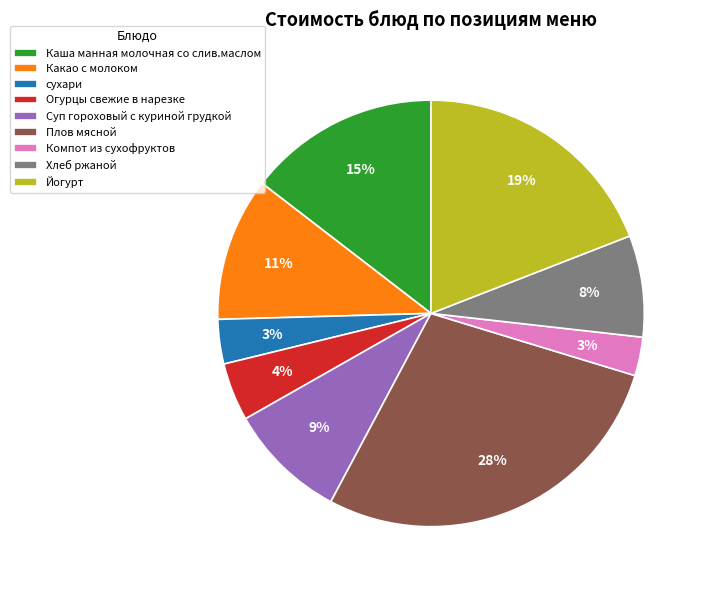

How many segments does this pie chart have?

9